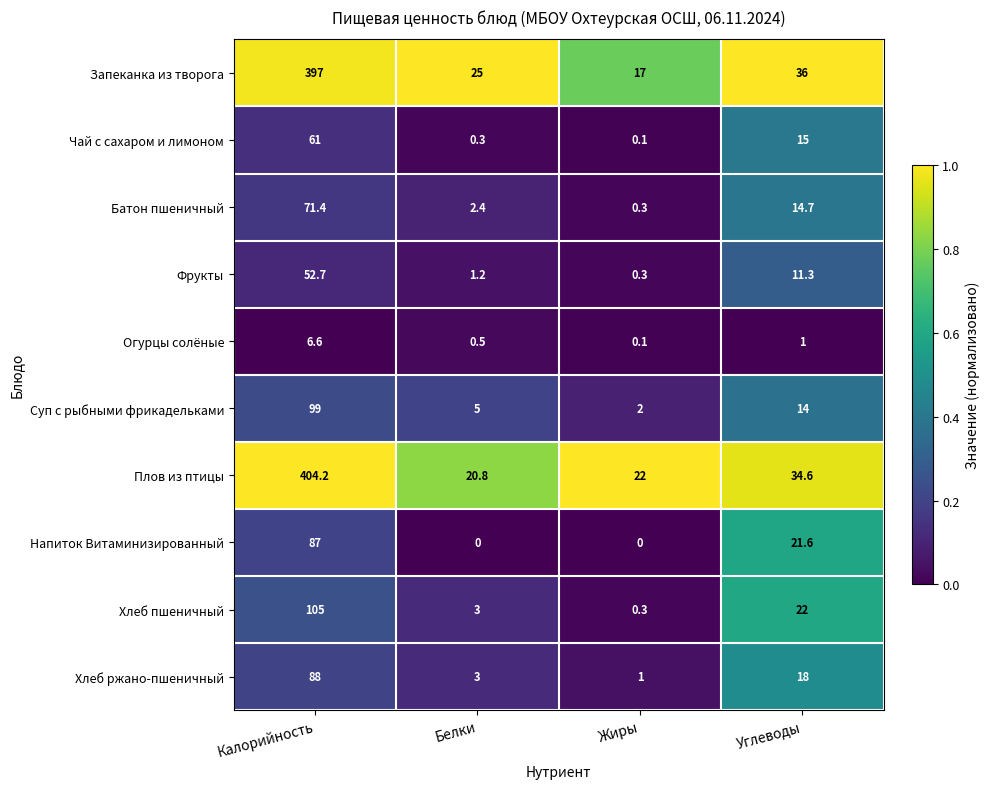

What is the total value across all series at Углеводы?

188.2